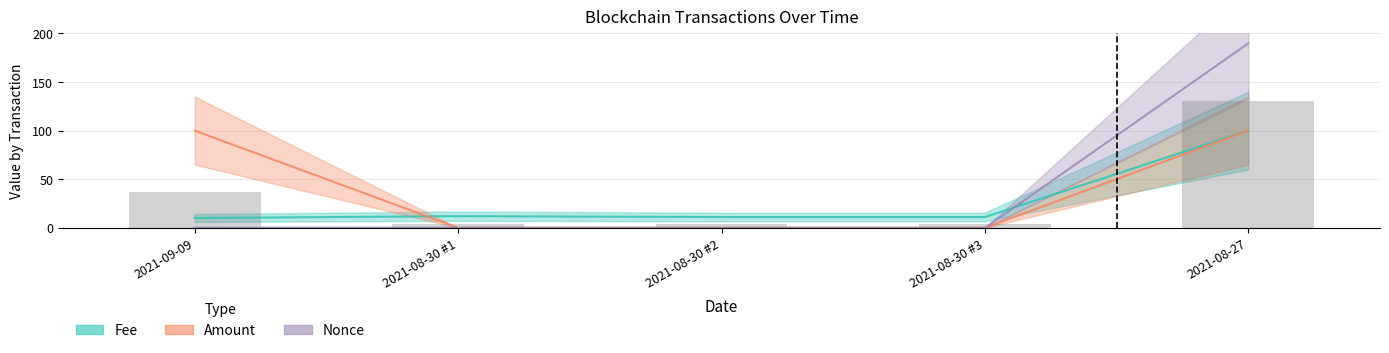

Between 2021-08-30 #1 and 2021-08-30 #3, which series saw the biggest shift?

Fee